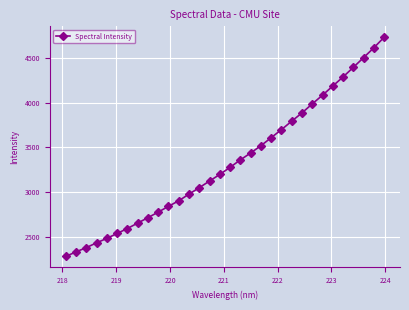

What is the value of the 8th point from the left?

2652.4